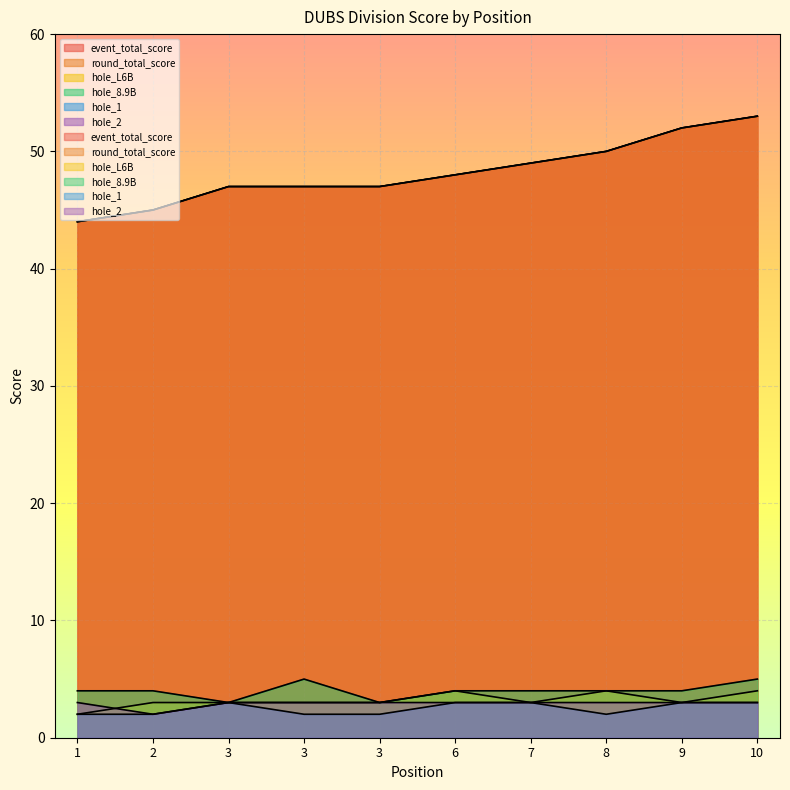

Reading left to right, transcribe all the data shown in this chart.

event_total_score: 1=44	2=45	3=47	3=47	3=47	6=48	7=49	8=50	9=52	10=53
round_total_score: 1=44	2=45	3=47	3=47	3=47	6=48	7=49	8=50	9=52	10=53
hole_L6B: 1=2	2=3	3=3	3=3	3=3	6=4	7=3	8=4	9=3	10=4
hole_8.9B: 1=4	2=4	3=3	3=5	3=3	6=4	7=4	8=4	9=4	10=5
hole_1: 1=2	2=2	3=3	3=2	3=2	6=3	7=3	8=2	9=3	10=3
hole_2: 1=3	2=2	3=3	3=3	3=3	6=3	7=3	8=3	9=3	10=3